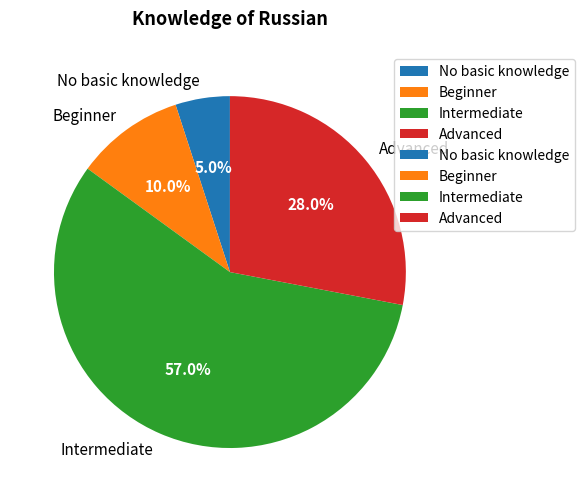

To the nearest percent, what portion does Beginner represent?

10%